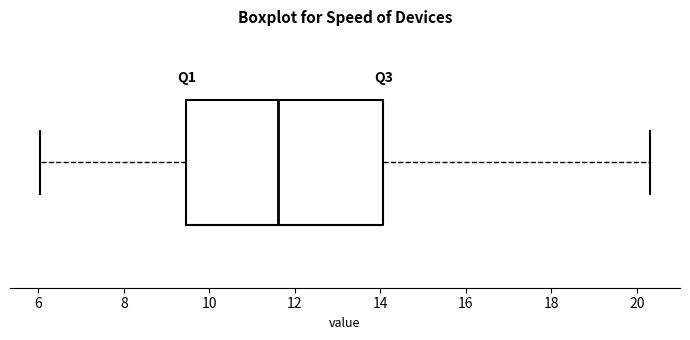

Where is the left edge of the box on the x-axis? The values are not printed on the chart, so give them approximately, as read against the axis.

9.4